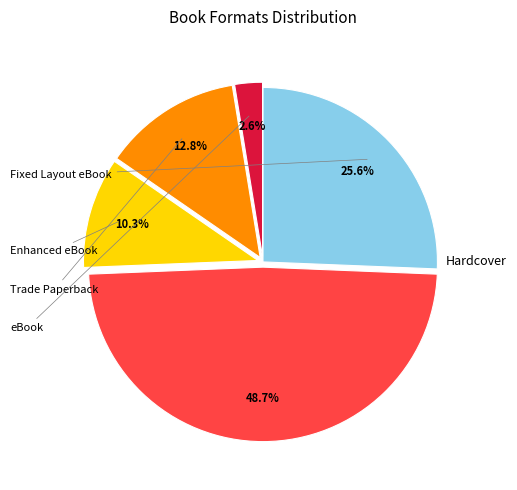

Does any single category account for the majority?

No